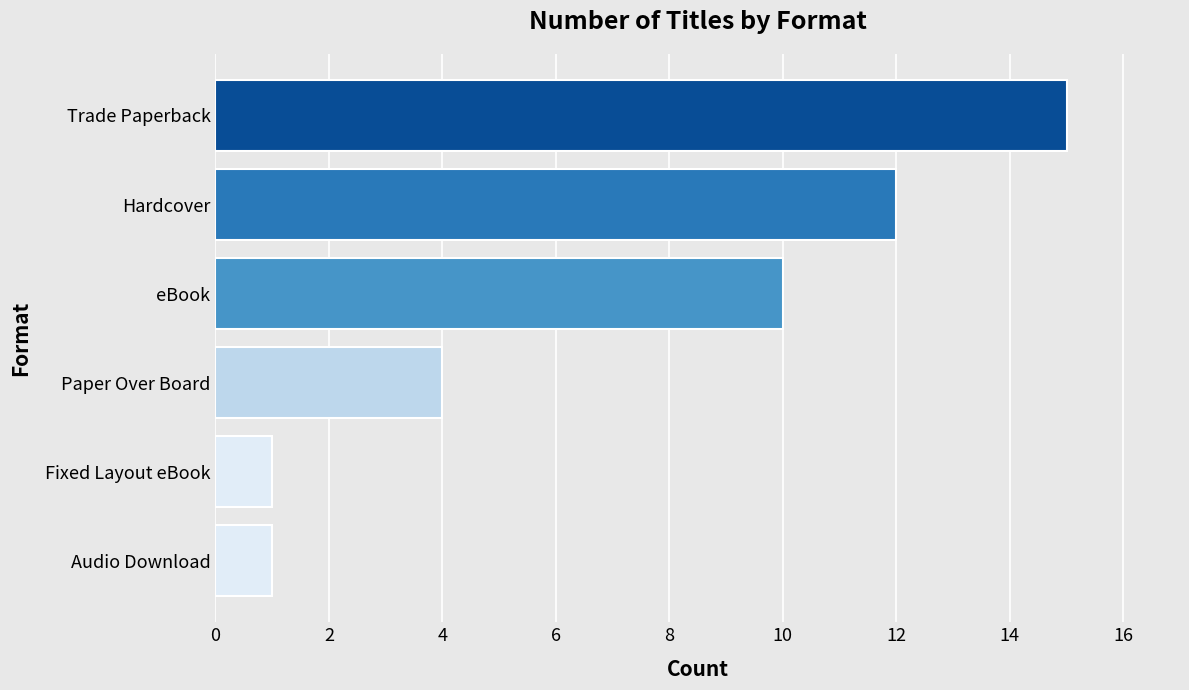

What is the difference between the maximum and minimum values?

14